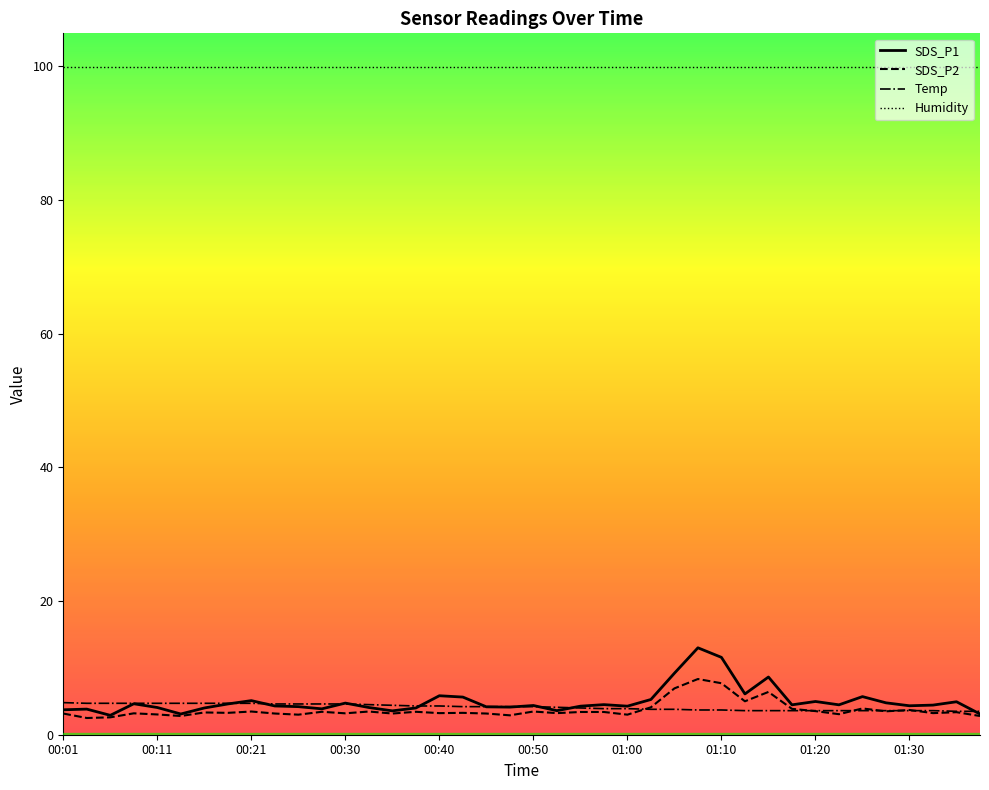

Which series has the widest spread of values?

SDS_P1